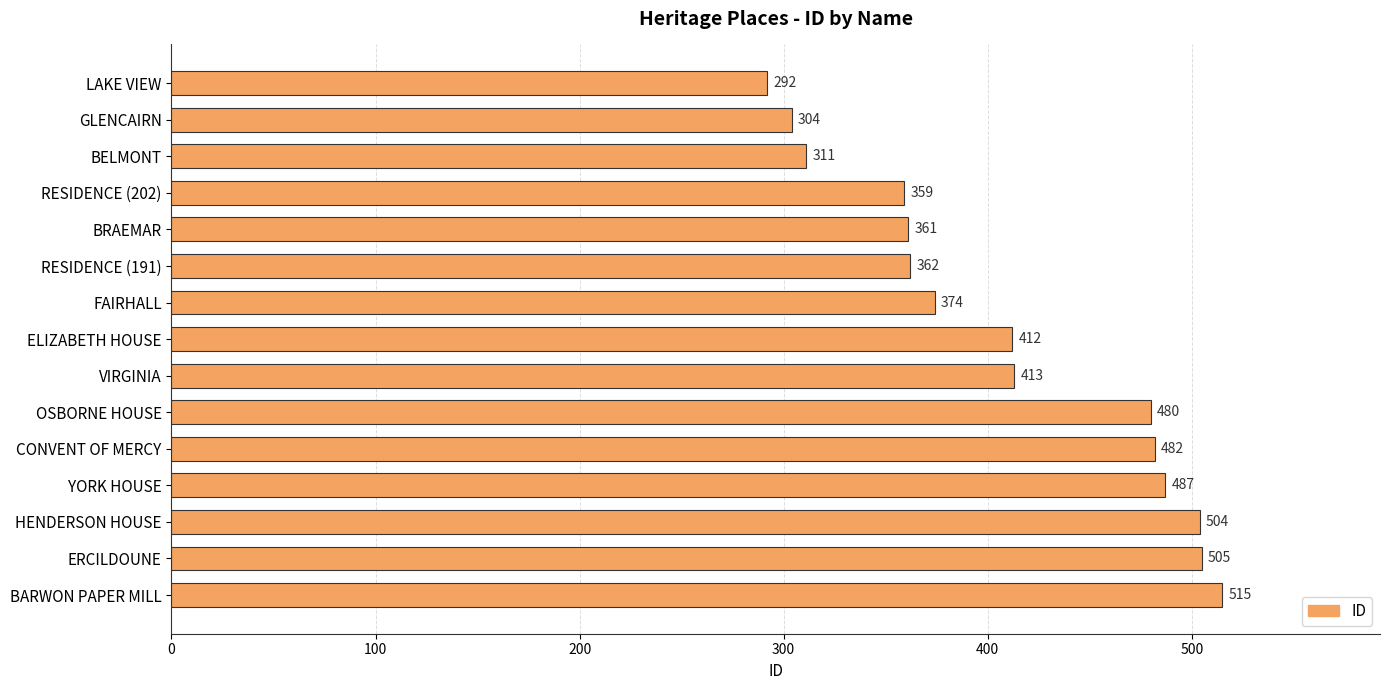

List the labels in order of value, largest first.

BARWON PAPER MILL, ERCILDOUNE, HENDERSON HOUSE, YORK HOUSE, CONVENT OF MERCY, OSBORNE HOUSE, VIRGINIA, ELIZABETH HOUSE, FAIRHALL, RESIDENCE (191), BRAEMAR, RESIDENCE (202), BELMONT, GLENCAIRN, LAKE VIEW